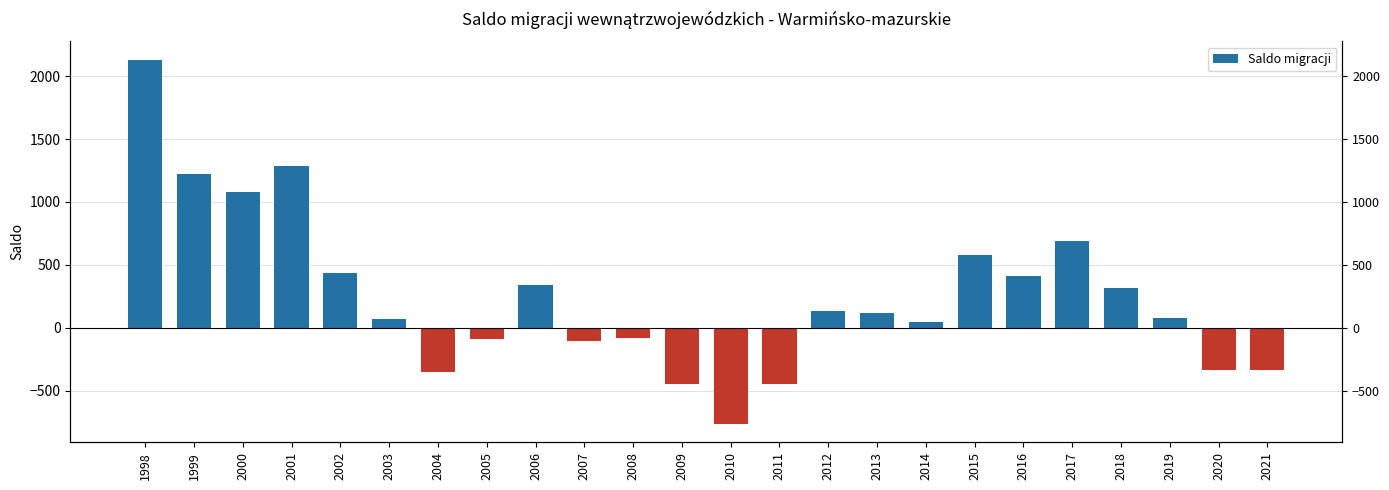

How many values are below 119?

12